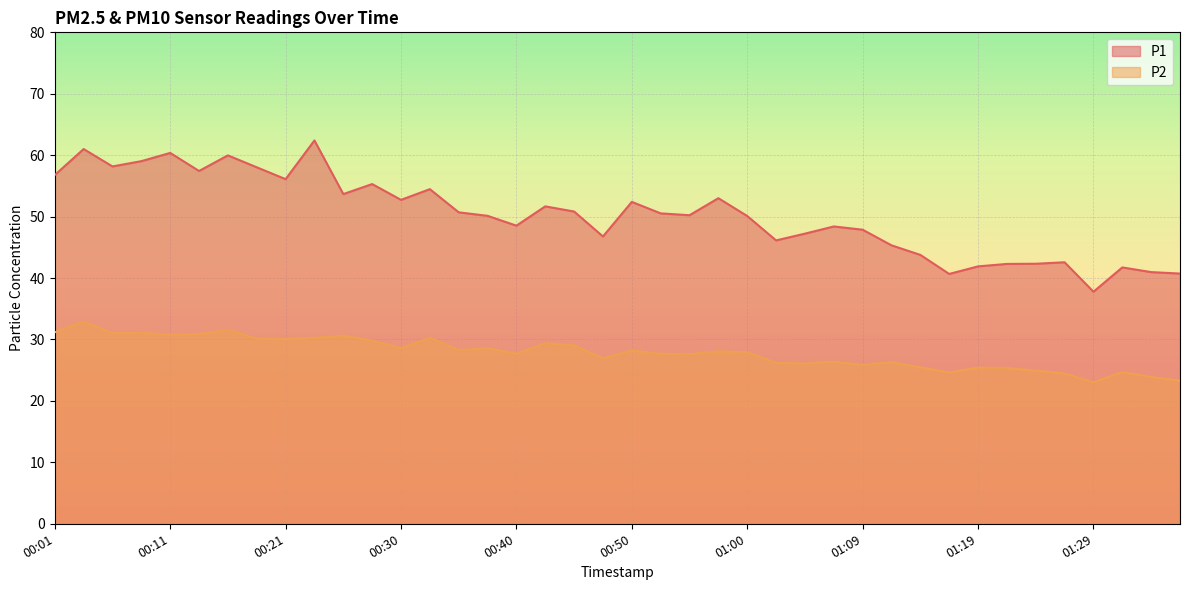

What is the total value across all series at 01:36?

64.0